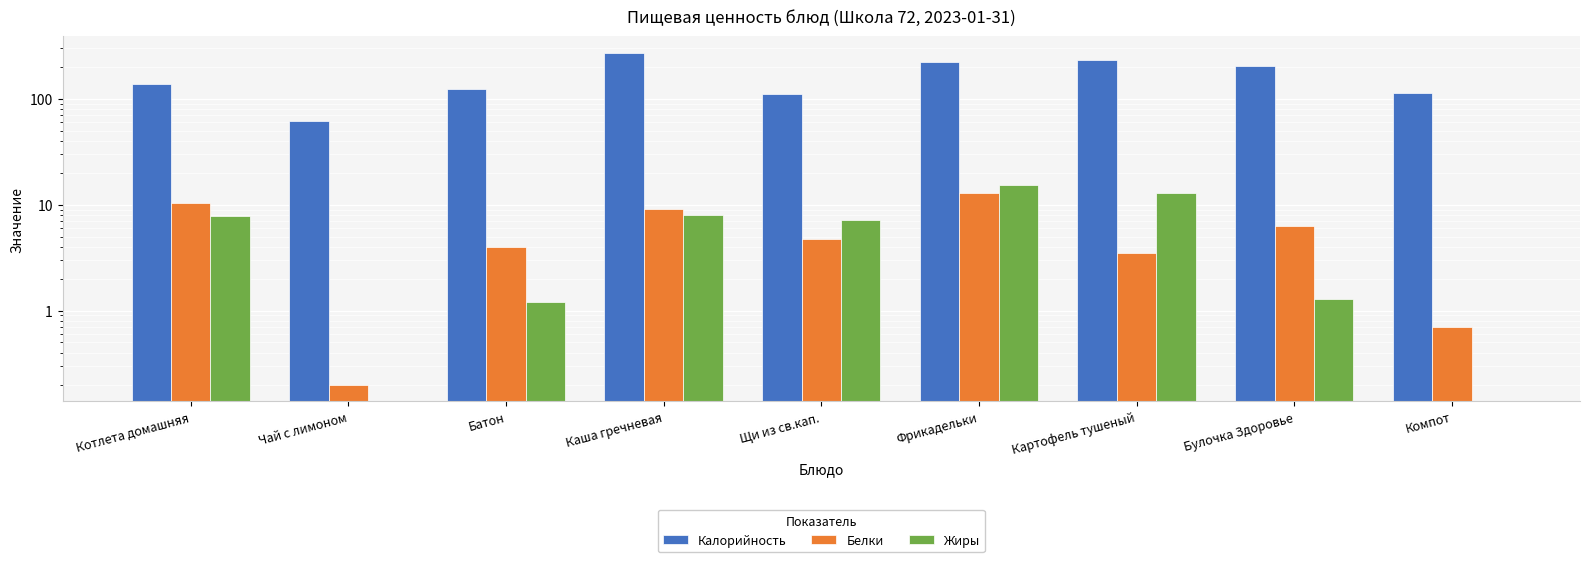

What is the total value across all series at Котлета домашняя?

156.9